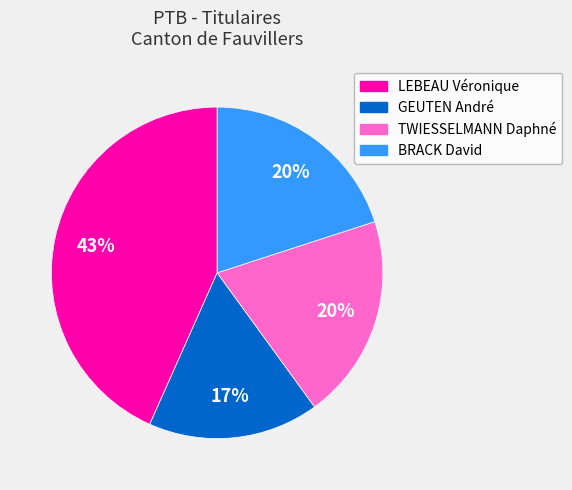

How many segments does this pie chart have?

4